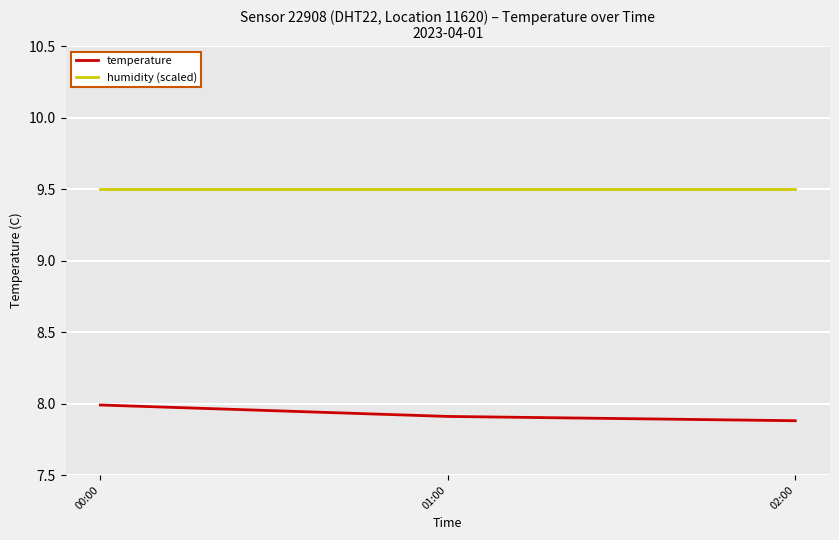

What value does the temperature series have at 01:00?

7.9